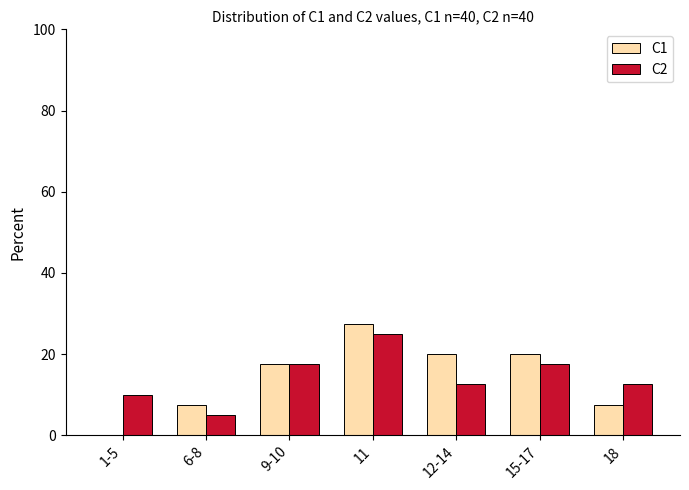

The C2 series shows 17.5 at 9-10. True or false?

True